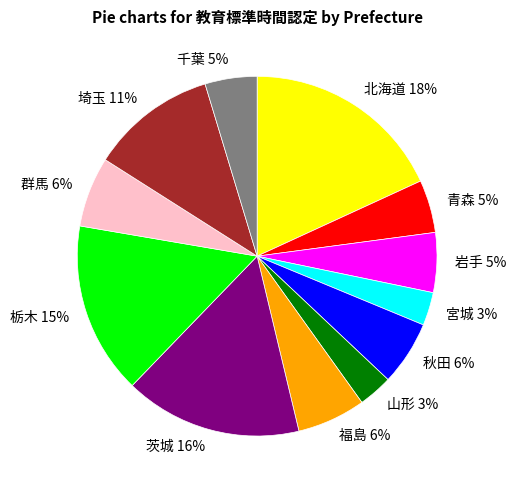

Between 秋田 and 千葉, which is larger?

秋田